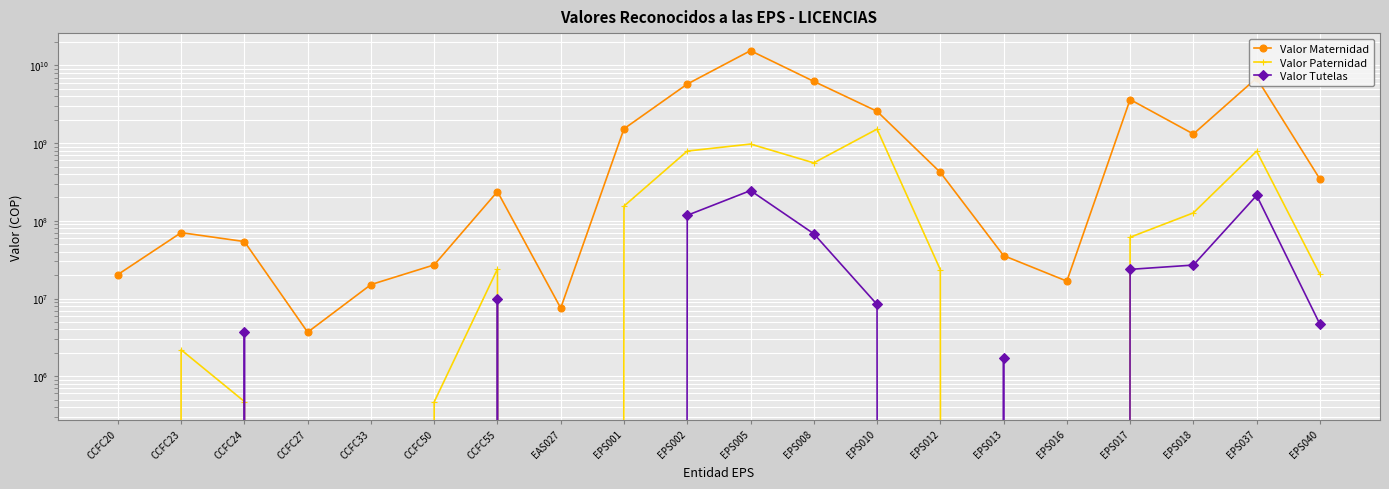

Between EPS040 and EAS027, which is larger?

EPS040